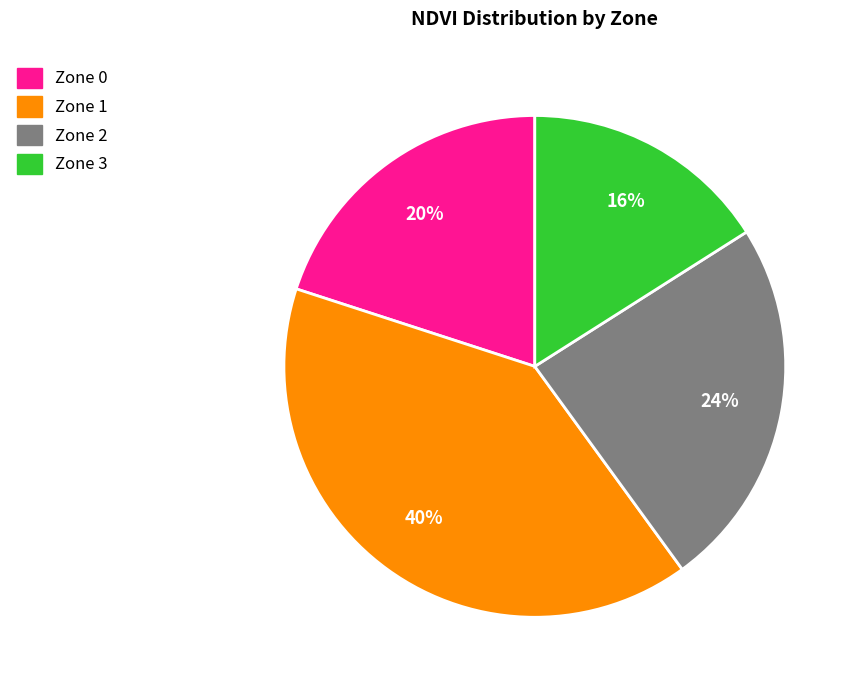

Count the number of slices in the pie.

4